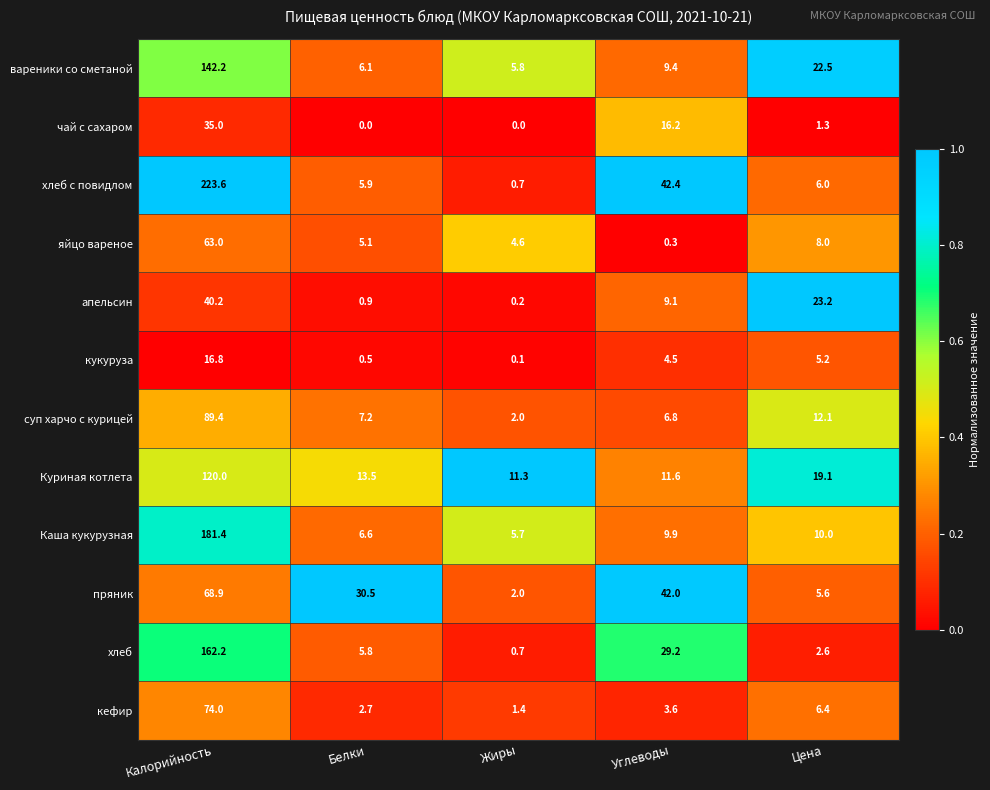

Between Калорийность and Белки, which series saw the biggest shift?

хлеб с повидлом